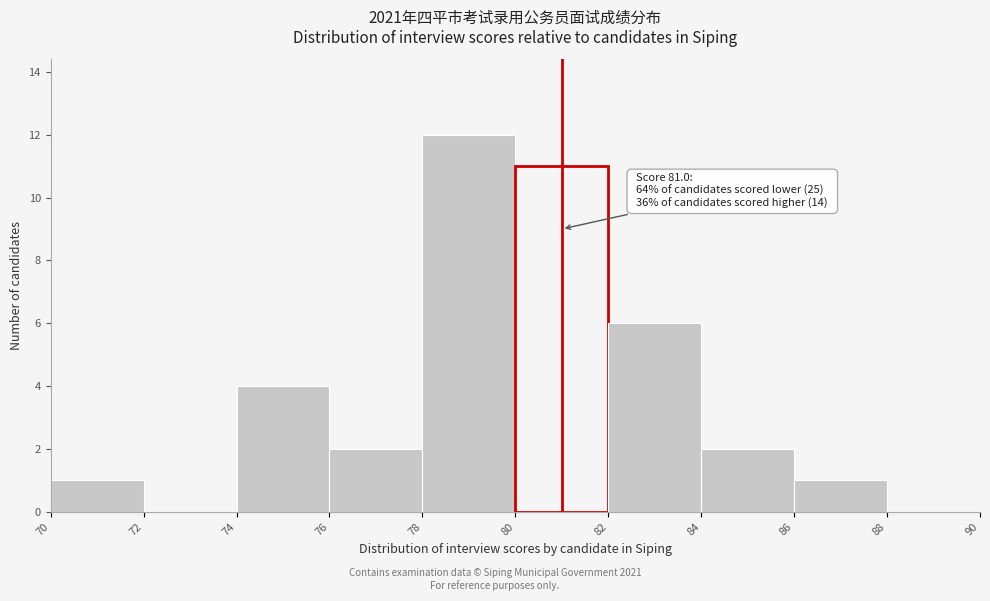

Over which range of the x-axis is the bar tallest?

78 to 80